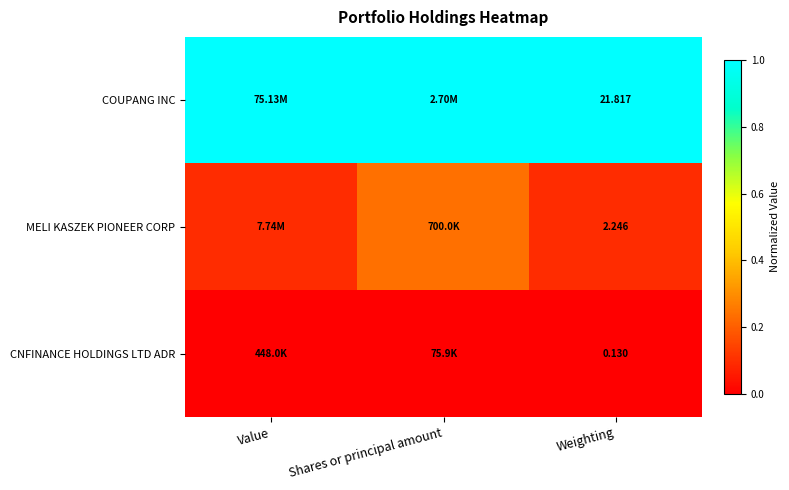

Is it true that COUPANG INC equals 1.0 at Value?

True